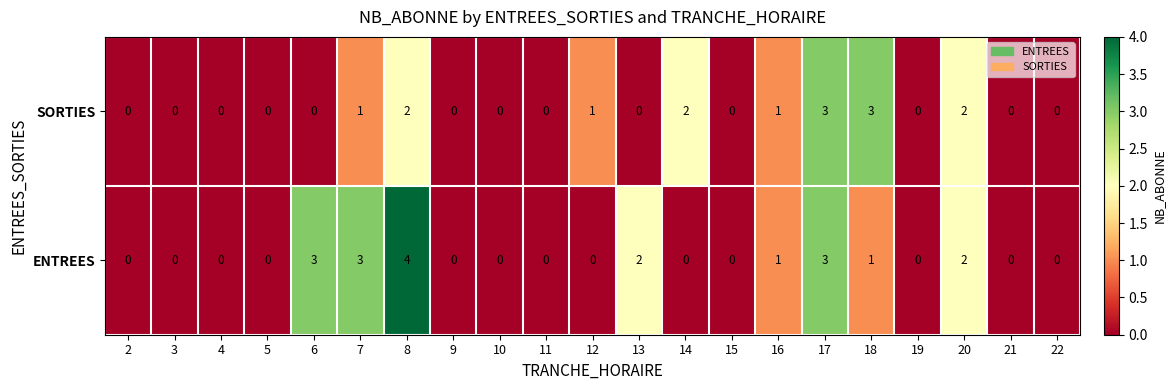

Is it true that SORTIES equals 0 at 9?

True